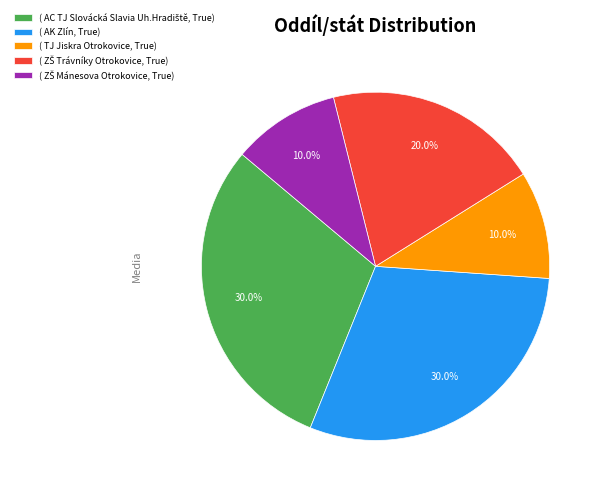

How many segments does this pie chart have?

5